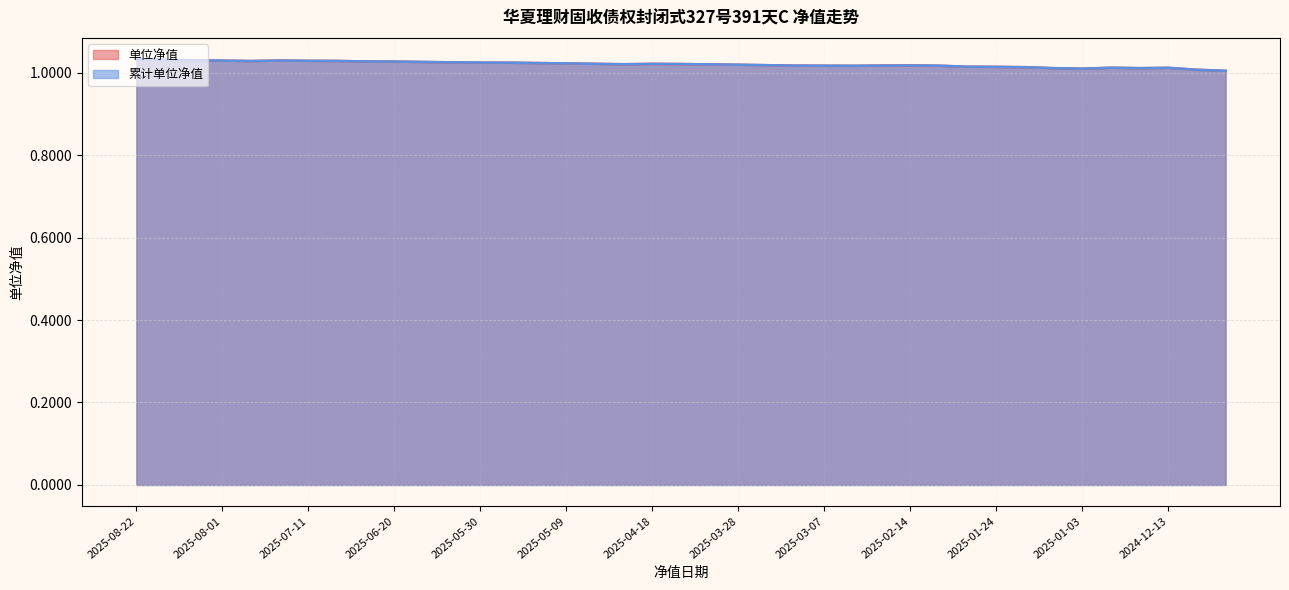

How many interior local valleys does the 累计单位净值 series have?

5